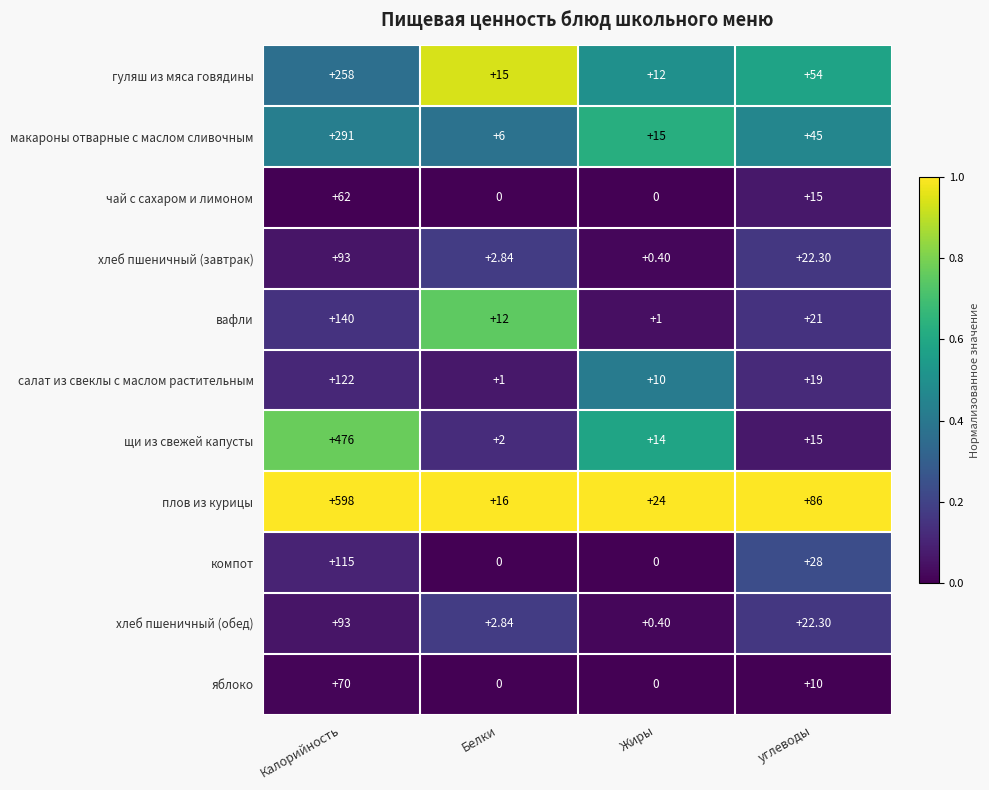

Which series changed the most between Калорийность and Жиры?

плов из курицы